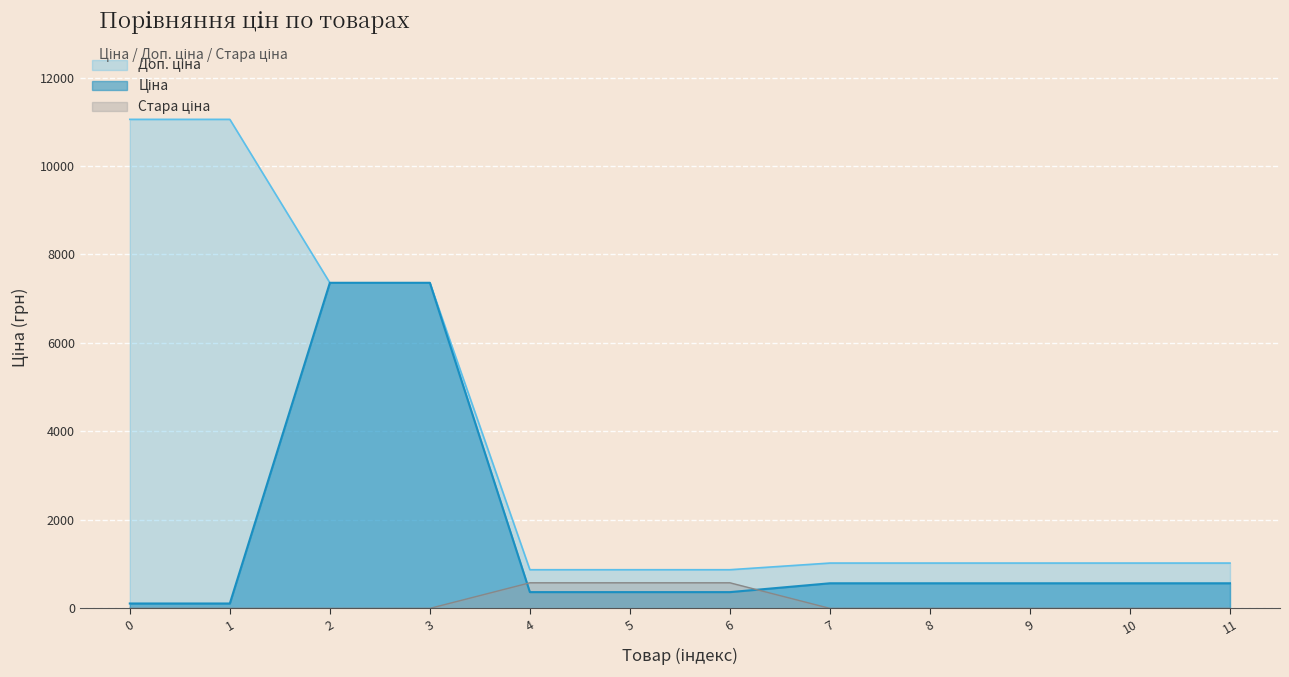

How many data points in Доп. ціна are less than 1024?

3